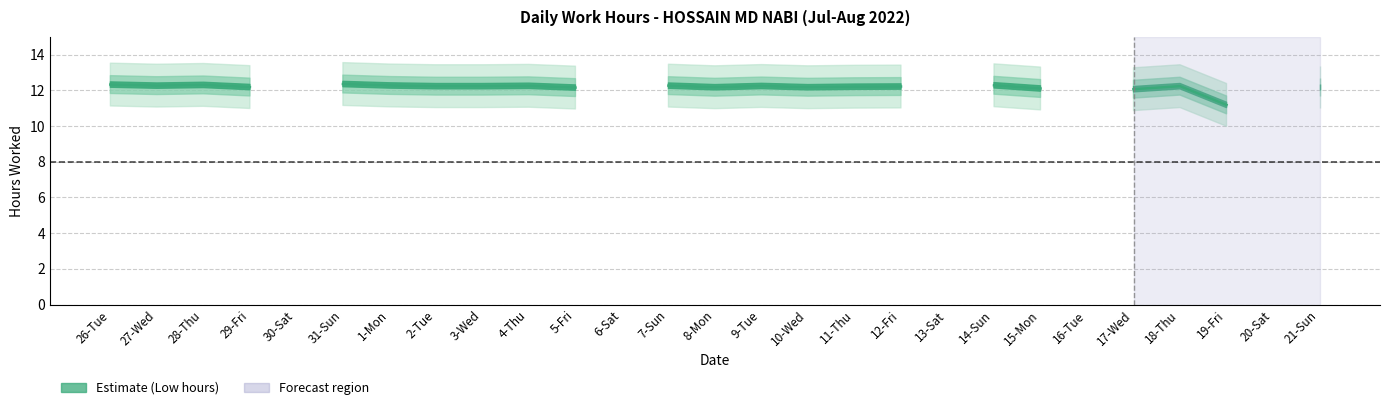

True or false: there are more than 1 points higher than both neighbors.

True